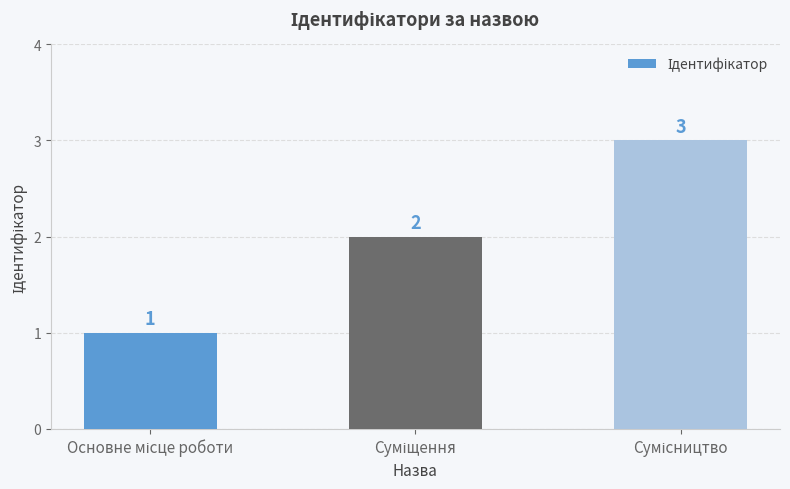

Reading left to right, what are all the values shown in this chart?

1	2	3